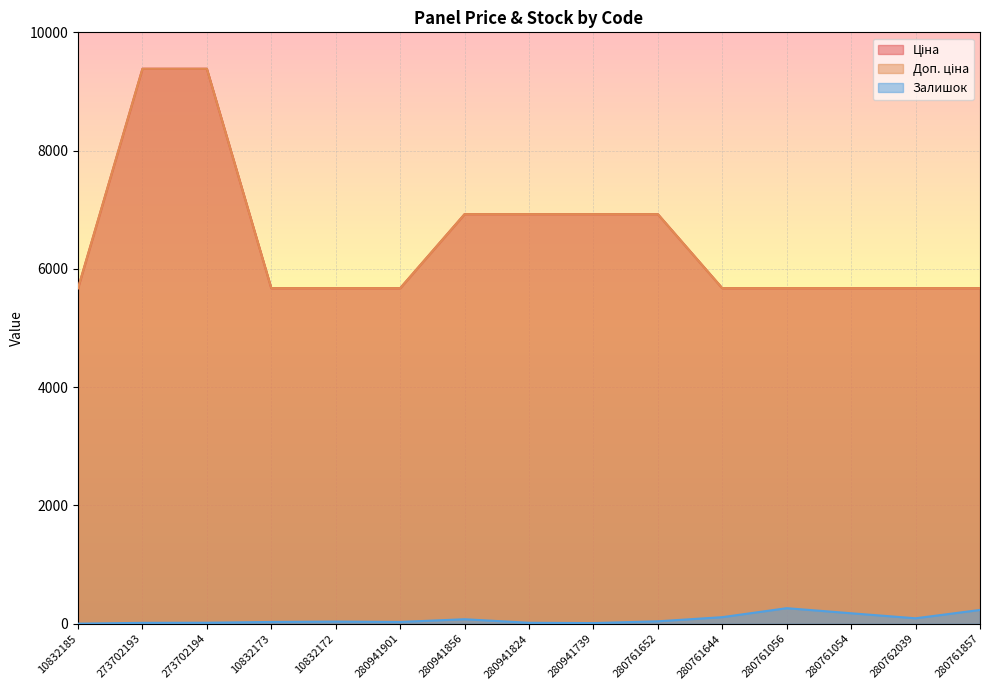

Reading left to right, what are all the values shown in this chart?

Ціна: 10832185=5673.8	273702193=9384.0	273702194=9384.0	10832173=5673.8	10832172=5673.8	280941901=5673.8	280941856=6925.7	280941824=6925.7	280941739=6925.7	280761652=6925.7	280761644=5673.8	280761056=5673.8	280761054=5673.8	280762039=5673.8	280761857=5673.8
Доп. ціна: 10832185=5673.8	273702193=9384.0	273702194=9384.0	10832173=5673.8	10832172=5673.8	280941901=5673.8	280941856=6925.7	280941824=6925.7	280941739=6925.7	280761652=6925.7	280761644=5673.8	280761056=5673.8	280761054=5673.8	280762039=5673.8	280761857=5673.8
Залишок: 10832185=2.0	273702193=16.0	273702194=18.0	10832173=31.0	10832172=37.0	280941901=31.0	280941856=77.0	280941824=17.0	280941739=12.0	280761652=42.0	280761644=112.0	280761056=264.0	280761054=178.0	280762039=93.0	280761857=234.0